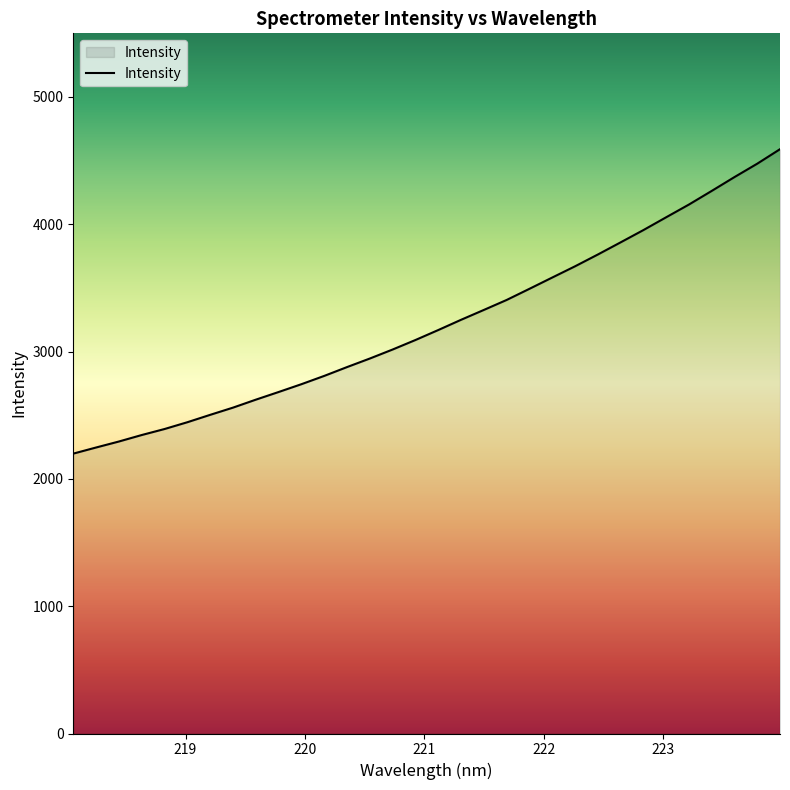

What is the greatest value displayed?

4589.9